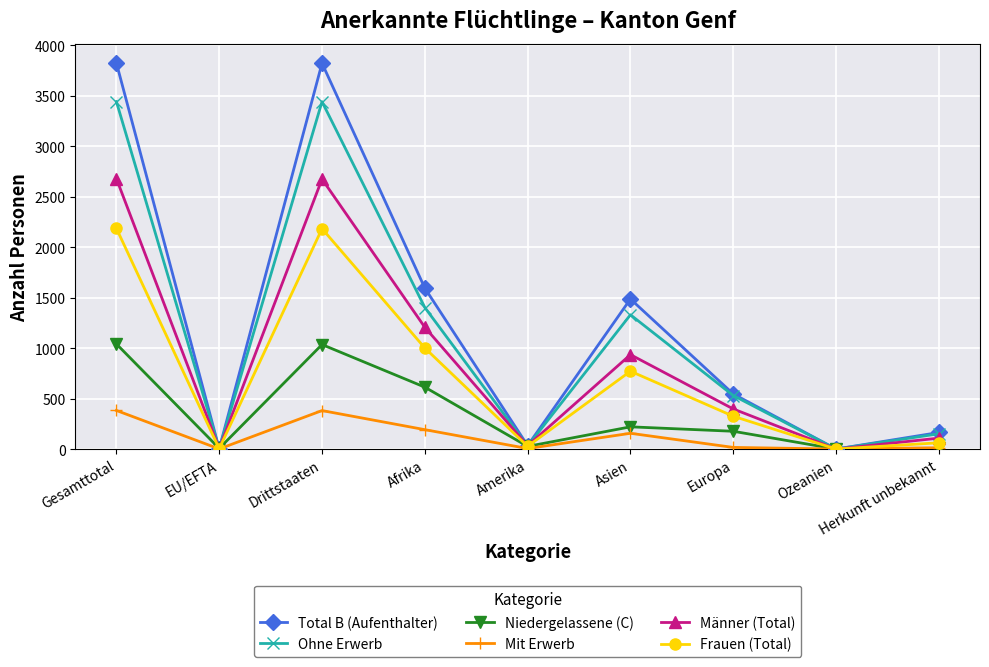

Which series has the widest spread of values?

Total B (Aufenthalter)